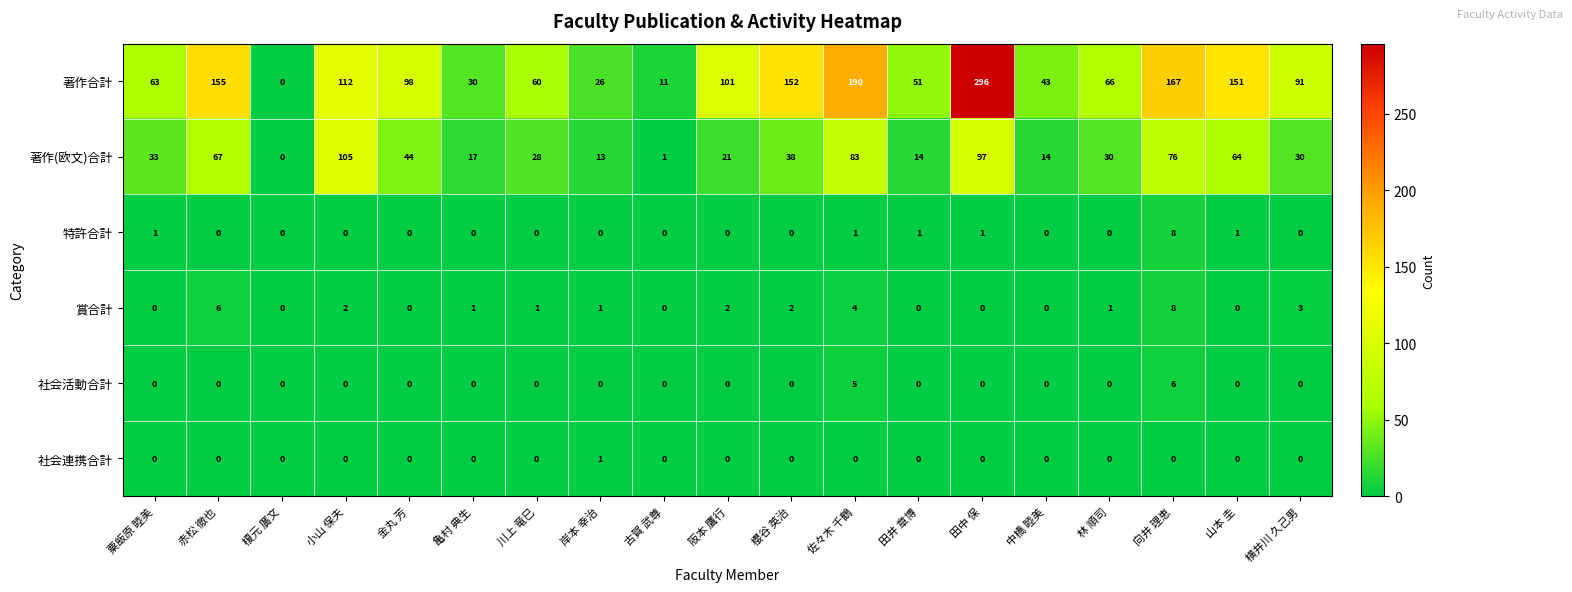

Between 阪本 鷹行 and 林 順司, which series saw the biggest shift?

著作合計